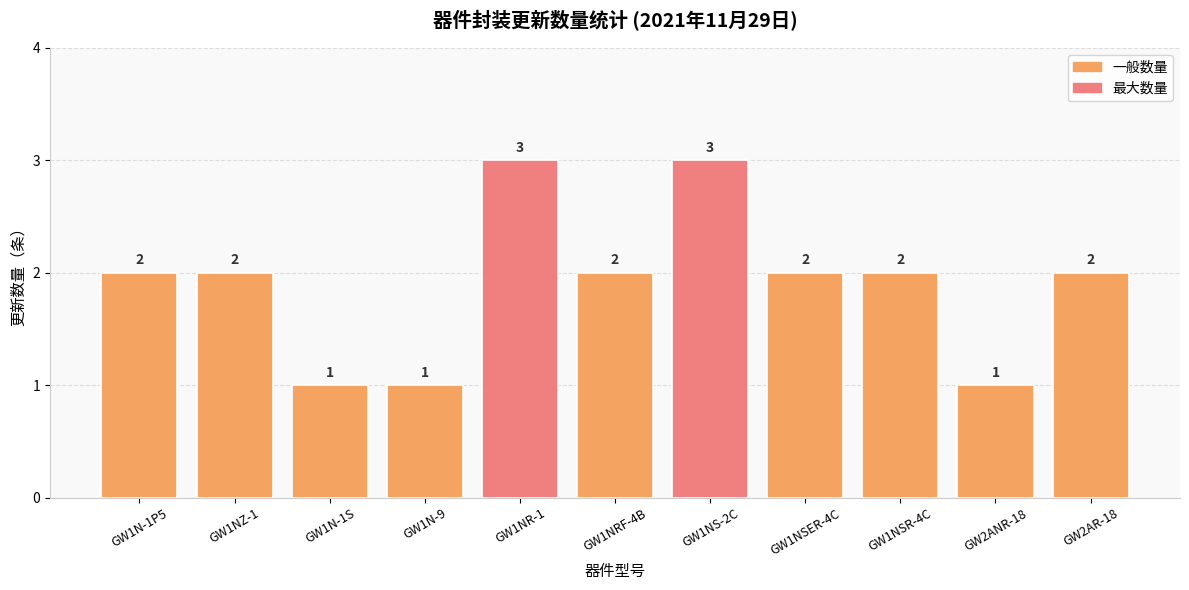

The chart shows a value of 3 at GW1NSER-4C. True or false?

False